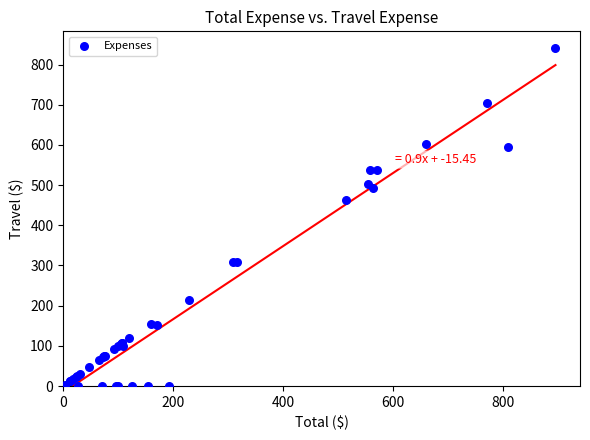

What Y value in the scatter plot is closest to 420?

462.0